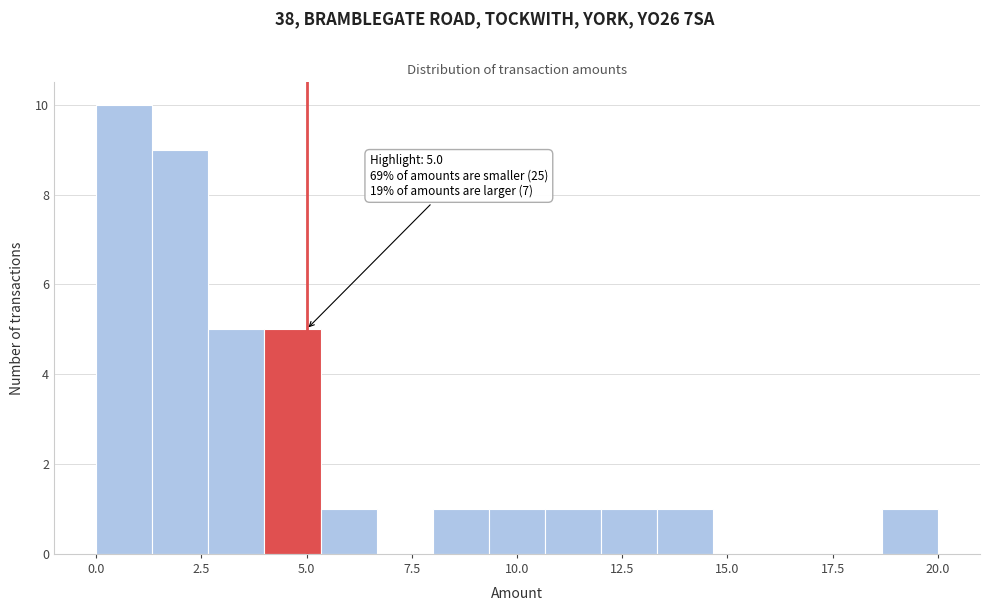

Read against the x-axis, roughly where is the centre of the tallest bar?

0.5